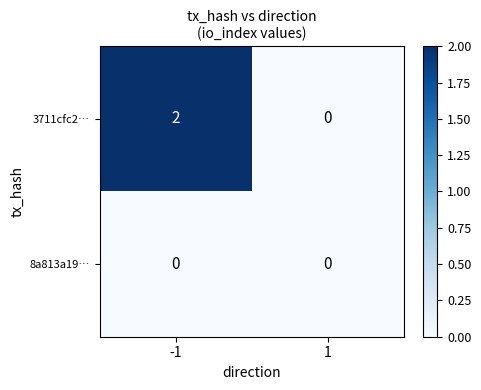

True or false: 3711cfc2… has a value of 3 at -1.

False